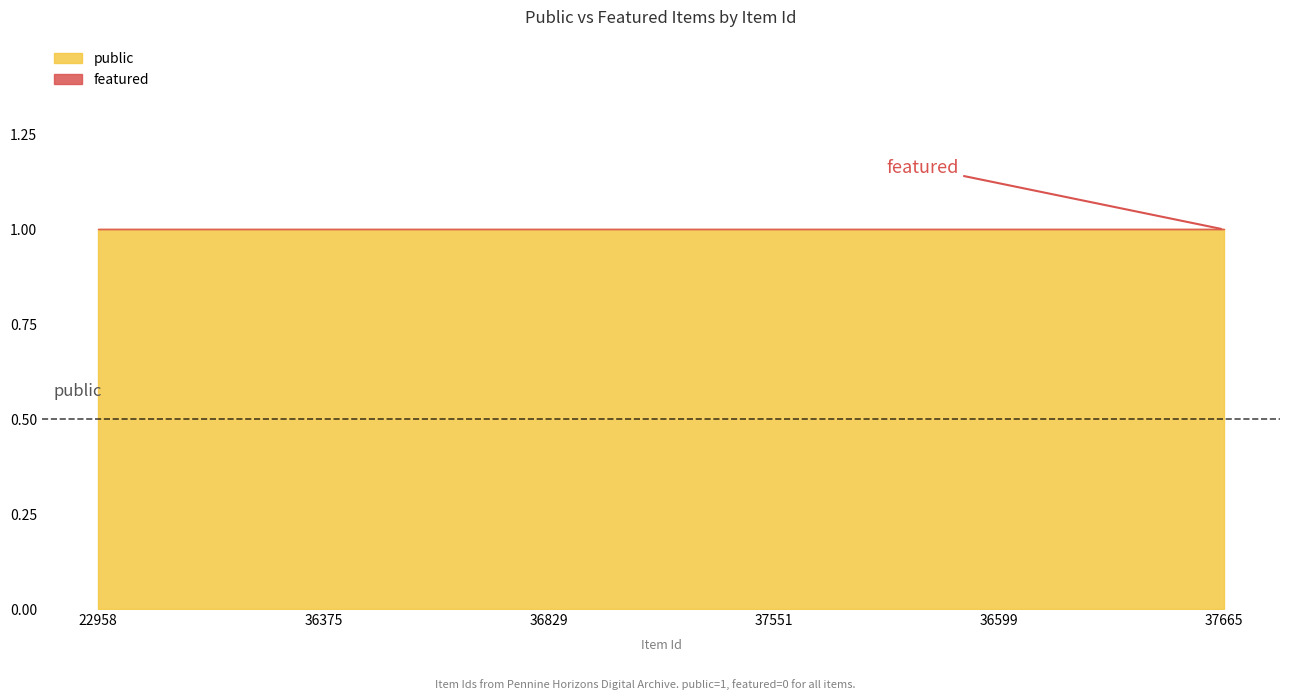

Which series has the largest total across all categories?

public